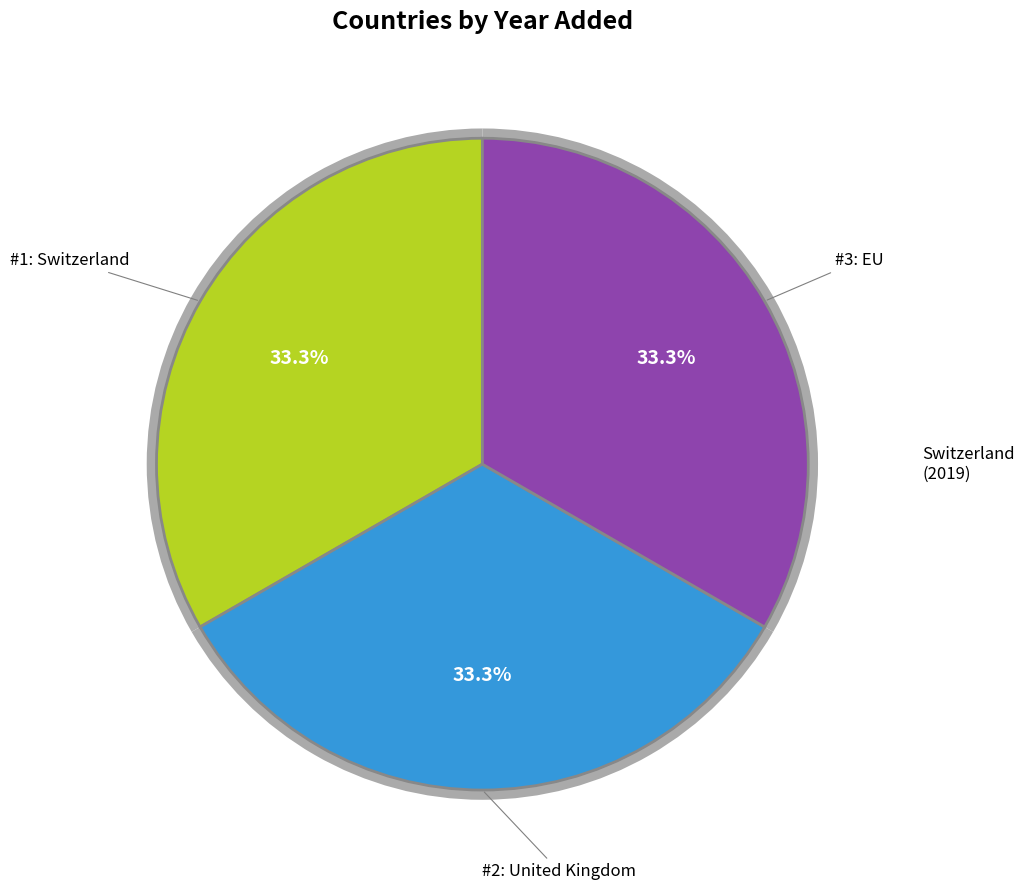

Do United Kingdom and Switzerland together represent more than half of the pie?

Yes